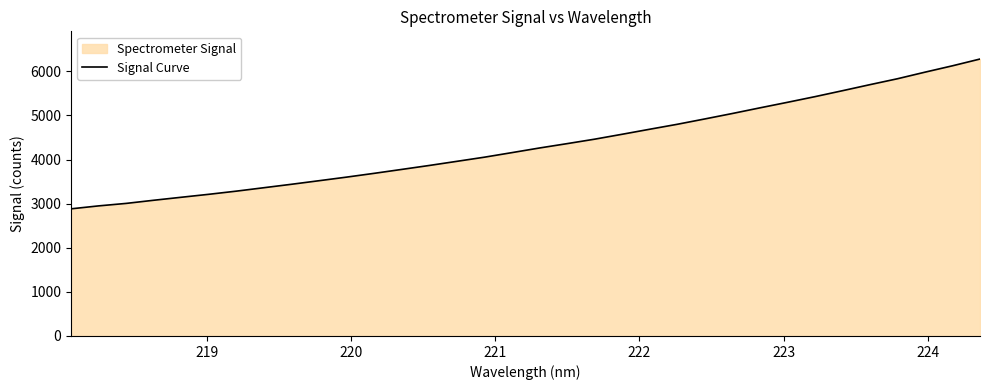

What is the difference between the maximum and minimum values?

3396.4